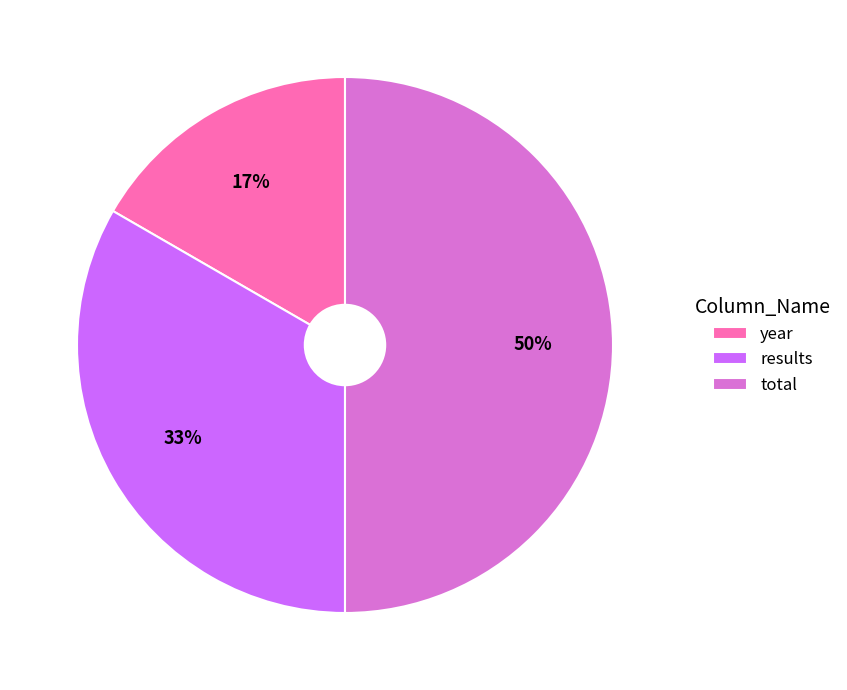

Rank the categories by value from highest to lowest.

total, results, year